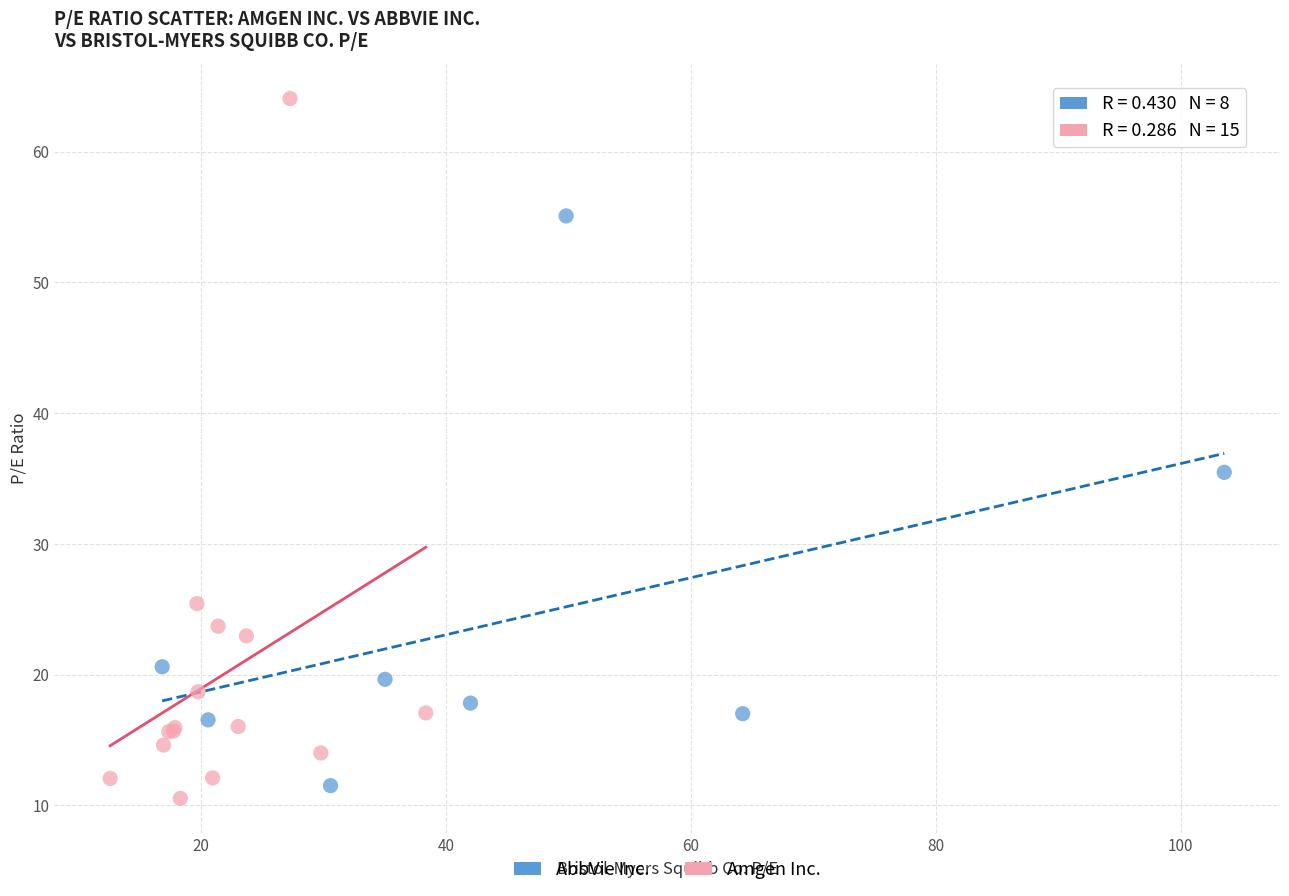

Which series reaches the maximum Y coordinate?

Amgen Inc.